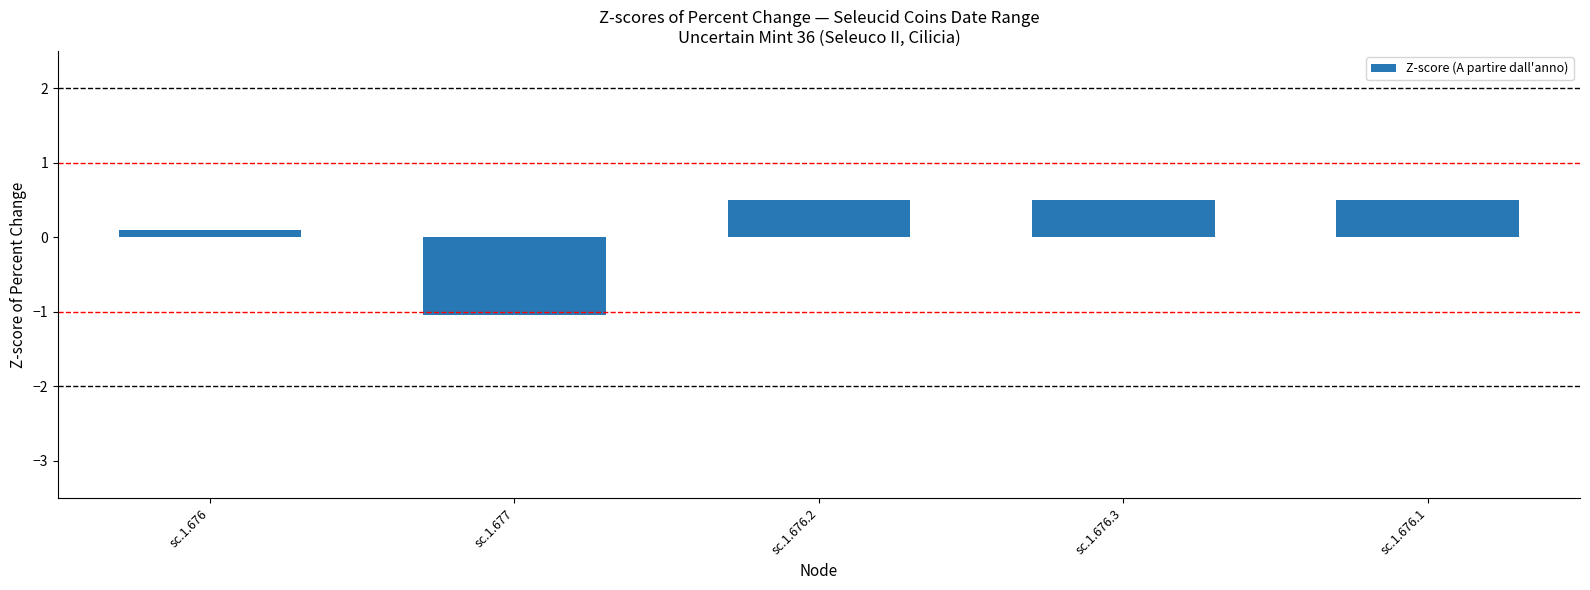

True or false: the data shows 0.5 at sc.1.676.1.

True